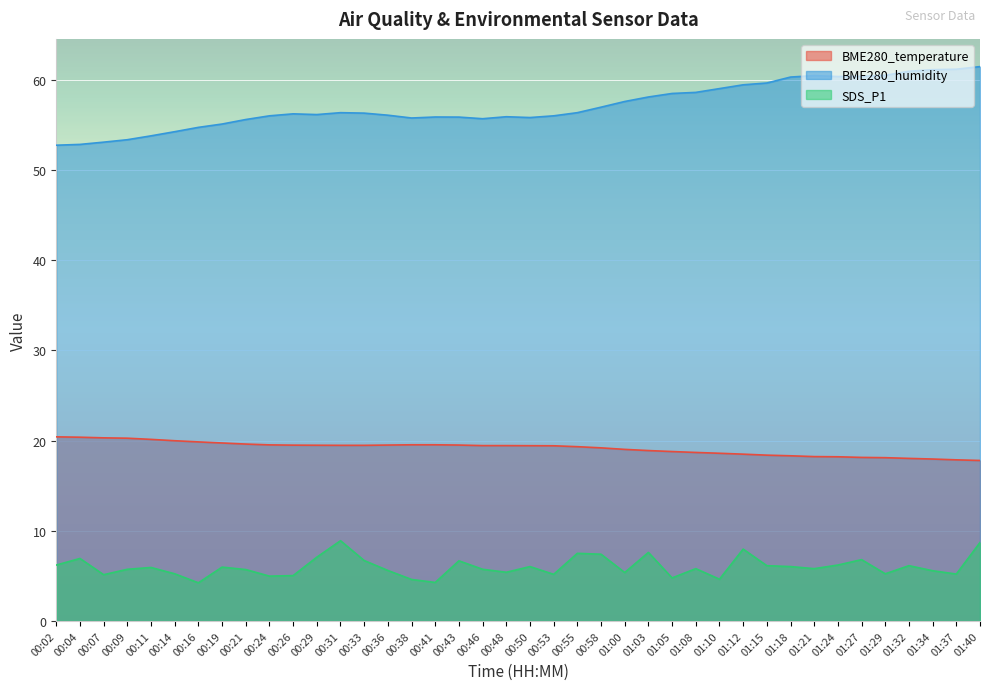

What is the average value of the SDS_P1 series?

6.0